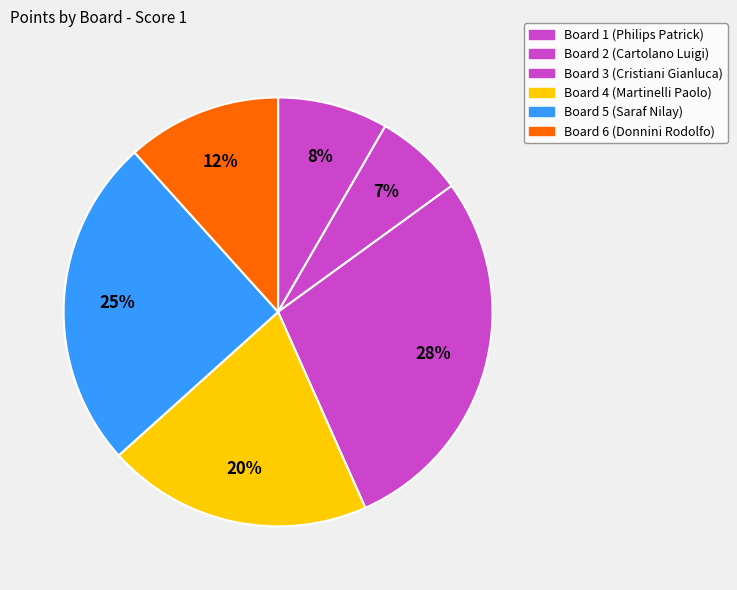

Which has a higher value, Board 4 or Board 5?

Board 5